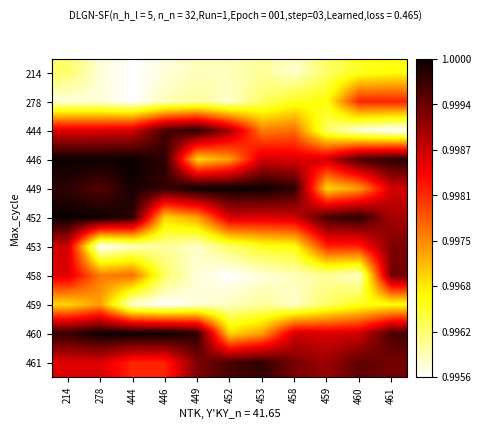

What is the total value across all series at 444?

11.0